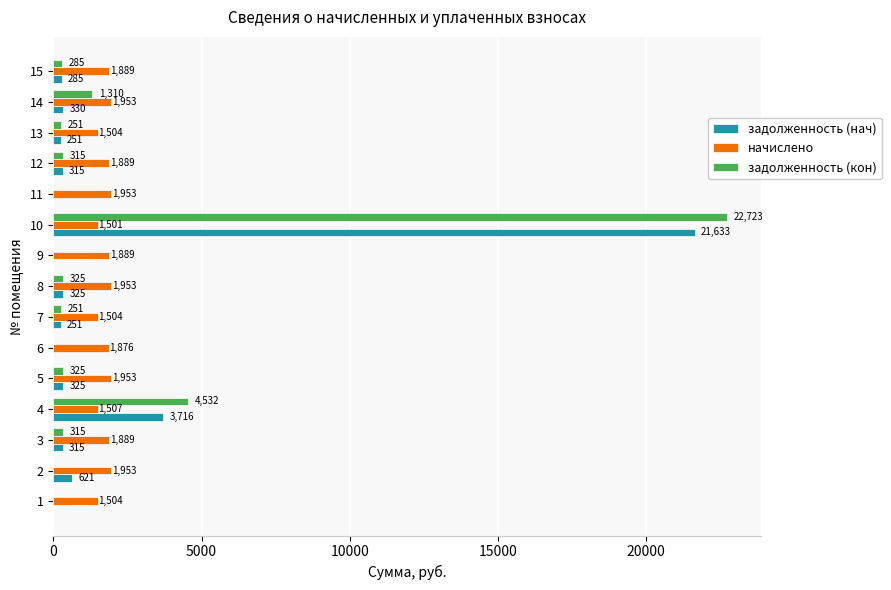

The задолженность (нач) series shows 28423.6 at 10. True or false?

False